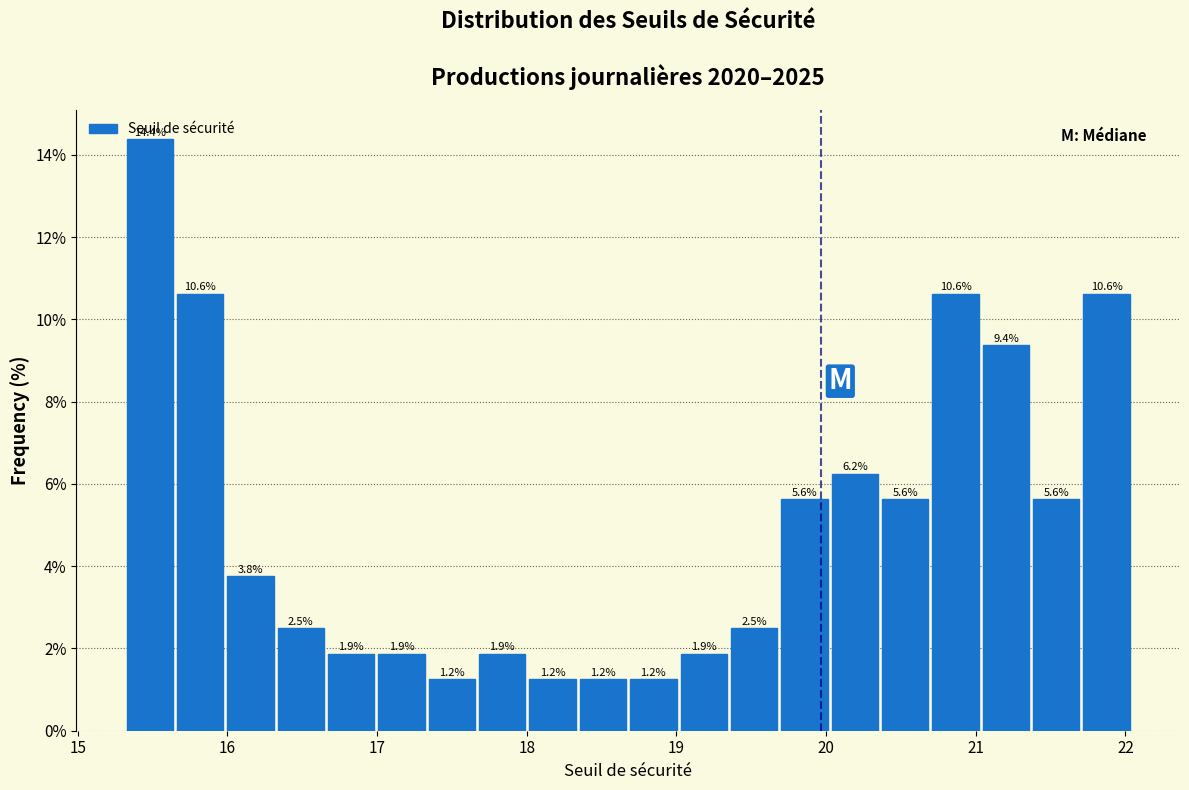

Around what value on the x-axis is the tallest bar? Give the approximate position of its centre, as read against the axis.

15.5